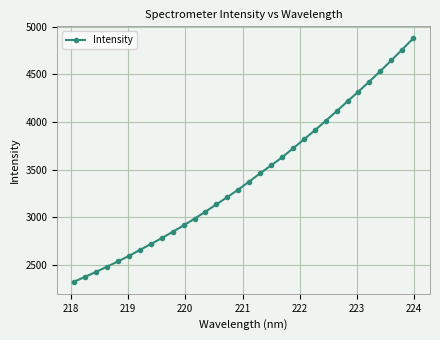

What is the value of the 3rd point from the left?

2427.8